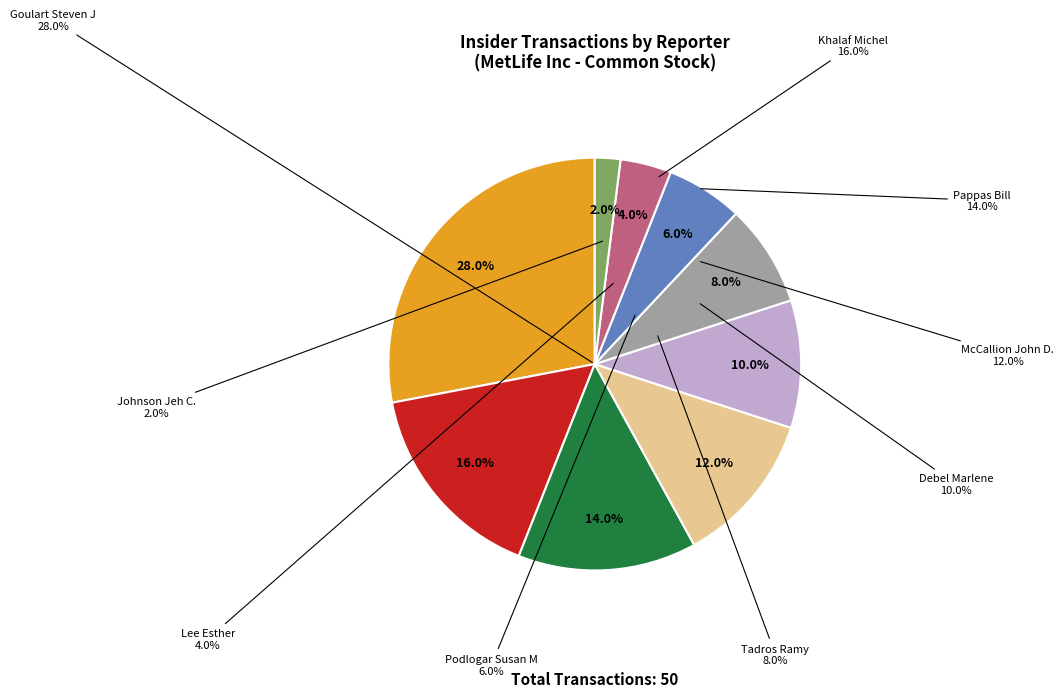

To the nearest percent, what portion does Pappas Bill represent?

14%